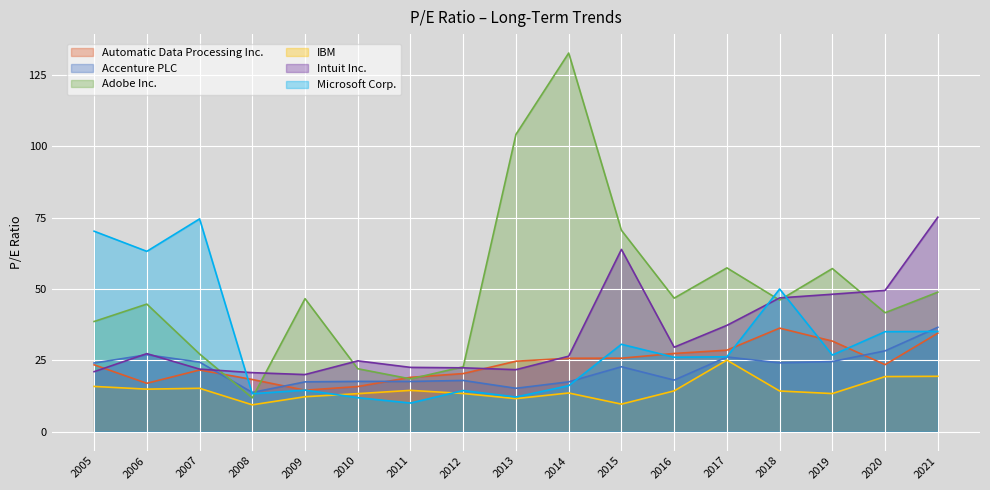

Between 2012 and 2018, which series saw the biggest shift?

Microsoft Corp.